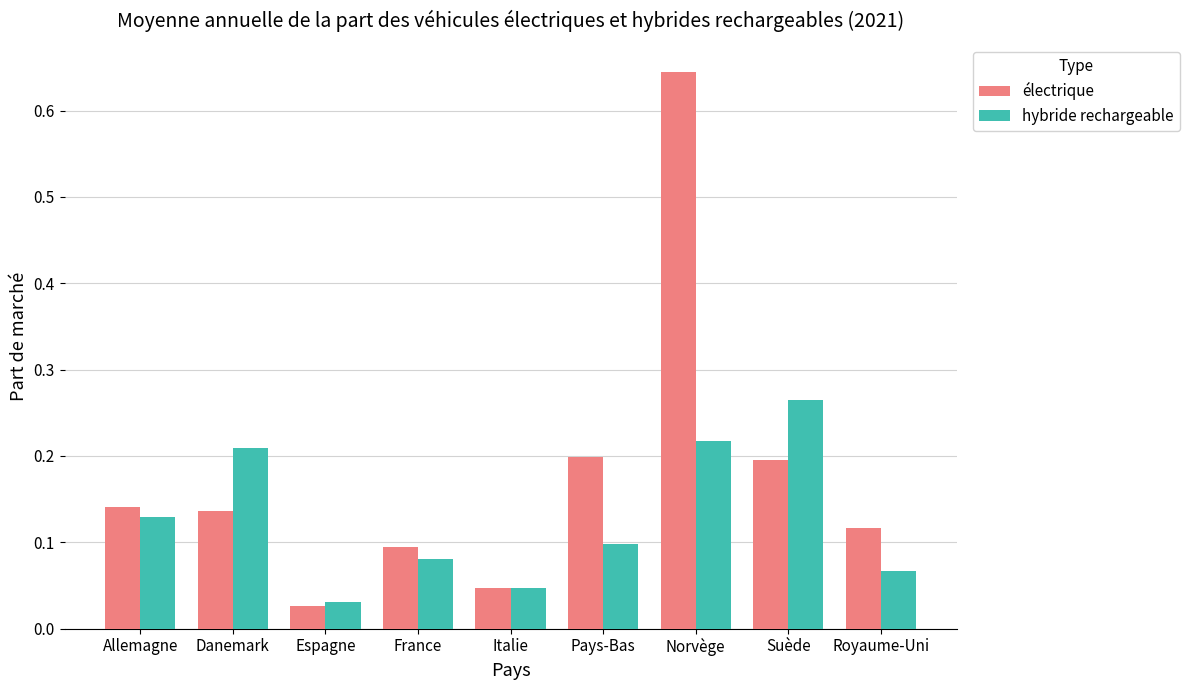

What is the sum of all électrique values?

1.6